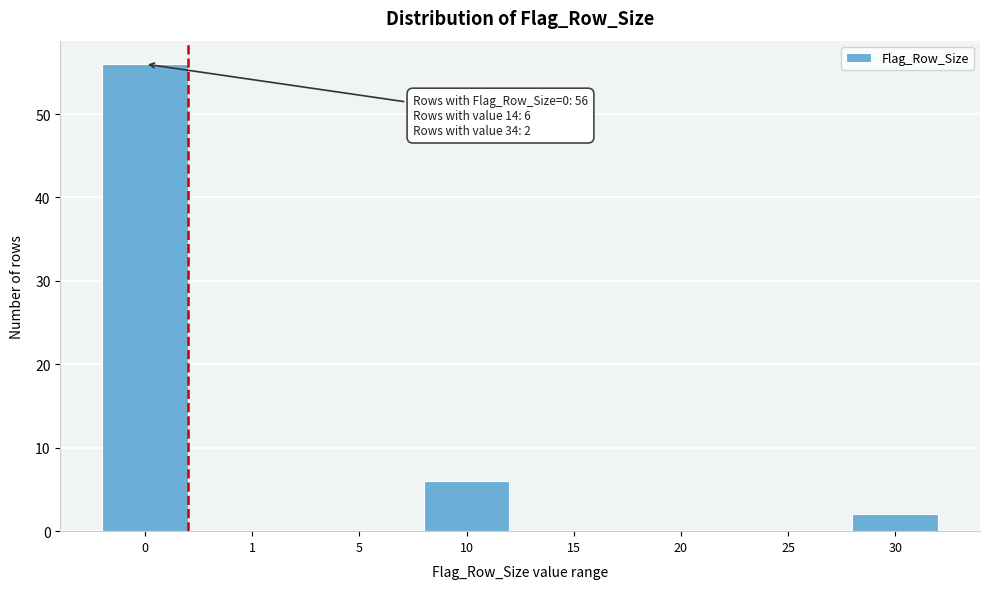

Reading right to left, transcribe all the data shown in this chart.

30=2	25=0	20=0	15=0	10=6	5=0	1=0	0=56